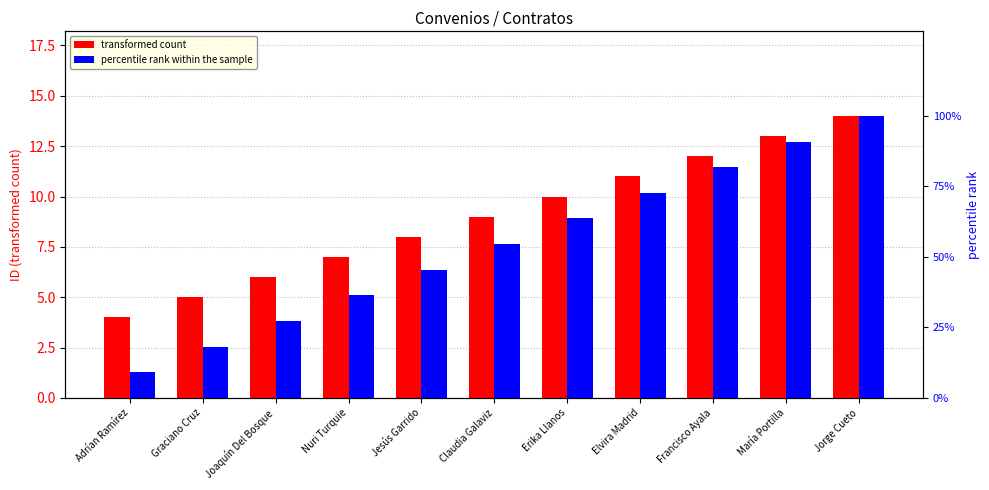

At how many categories does at least one series exceed 64?

4